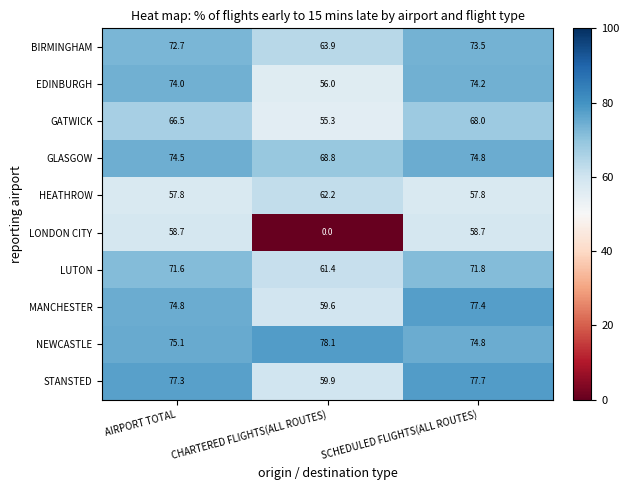

Reading left to right, what are all the values shown in this chart?

BIRMINGHAM: AIRPORT TOTAL=72.7	CHARTERED FLIGHTS(ALL ROUTES)=63.9	SCHEDULED FLIGHTS(ALL ROUTES)=73.5
EDINBURGH: AIRPORT TOTAL=74.0	CHARTERED FLIGHTS(ALL ROUTES)=56.0	SCHEDULED FLIGHTS(ALL ROUTES)=74.2
GATWICK: AIRPORT TOTAL=66.5	CHARTERED FLIGHTS(ALL ROUTES)=55.3	SCHEDULED FLIGHTS(ALL ROUTES)=68.0
GLASGOW: AIRPORT TOTAL=74.5	CHARTERED FLIGHTS(ALL ROUTES)=68.8	SCHEDULED FLIGHTS(ALL ROUTES)=74.8
HEATHROW: AIRPORT TOTAL=57.8	CHARTERED FLIGHTS(ALL ROUTES)=62.2	SCHEDULED FLIGHTS(ALL ROUTES)=57.8
LONDON CITY: AIRPORT TOTAL=58.7	CHARTERED FLIGHTS(ALL ROUTES)=0.0	SCHEDULED FLIGHTS(ALL ROUTES)=58.7
LUTON: AIRPORT TOTAL=71.6	CHARTERED FLIGHTS(ALL ROUTES)=61.4	SCHEDULED FLIGHTS(ALL ROUTES)=71.8
MANCHESTER: AIRPORT TOTAL=74.8	CHARTERED FLIGHTS(ALL ROUTES)=59.6	SCHEDULED FLIGHTS(ALL ROUTES)=77.4
NEWCASTLE: AIRPORT TOTAL=75.1	CHARTERED FLIGHTS(ALL ROUTES)=78.1	SCHEDULED FLIGHTS(ALL ROUTES)=74.8
STANSTED: AIRPORT TOTAL=77.3	CHARTERED FLIGHTS(ALL ROUTES)=59.9	SCHEDULED FLIGHTS(ALL ROUTES)=77.7